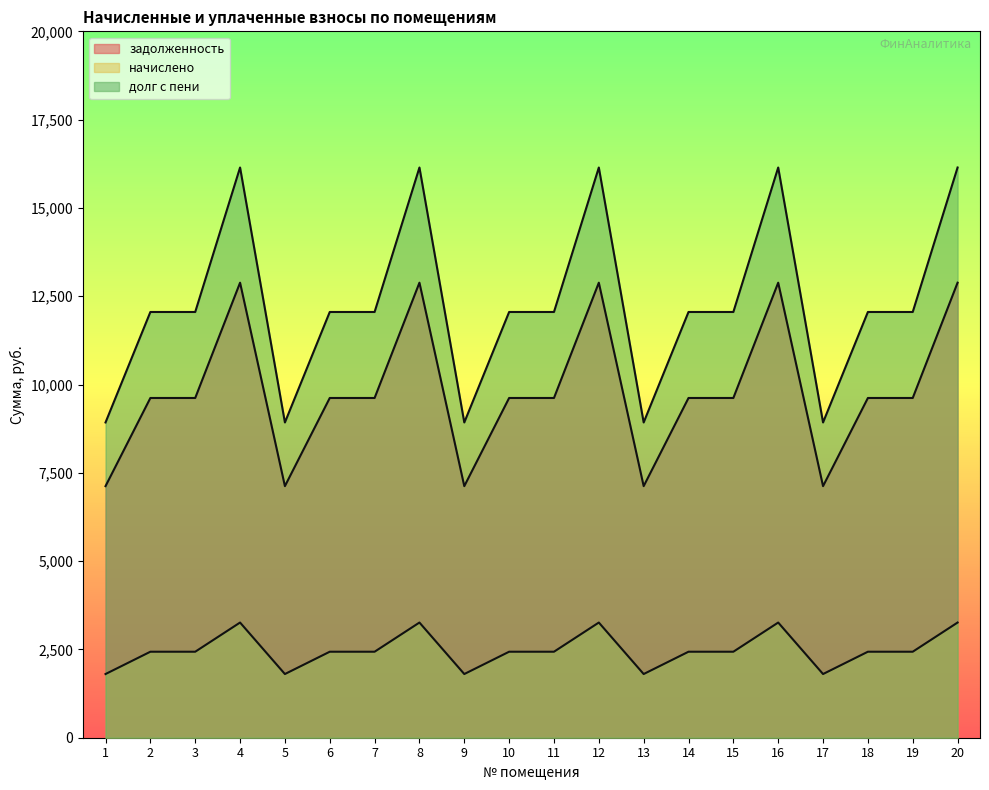

At which label is начислено closest to 2532?

2